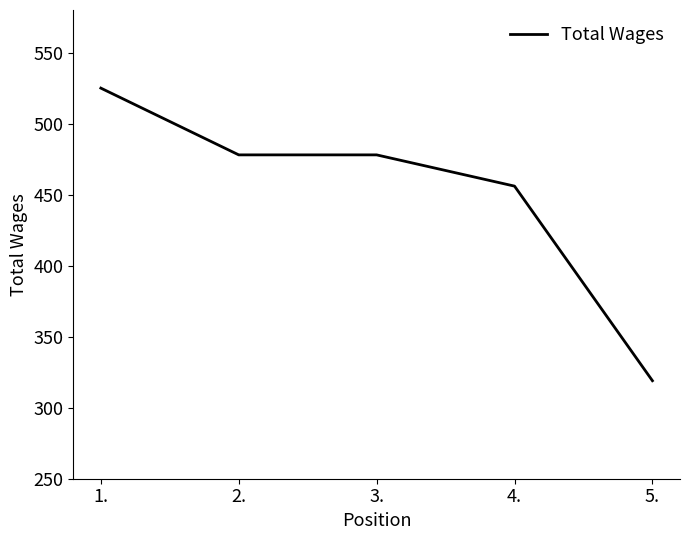

True or false: there are more than 2 points higher than both neighbors.

False